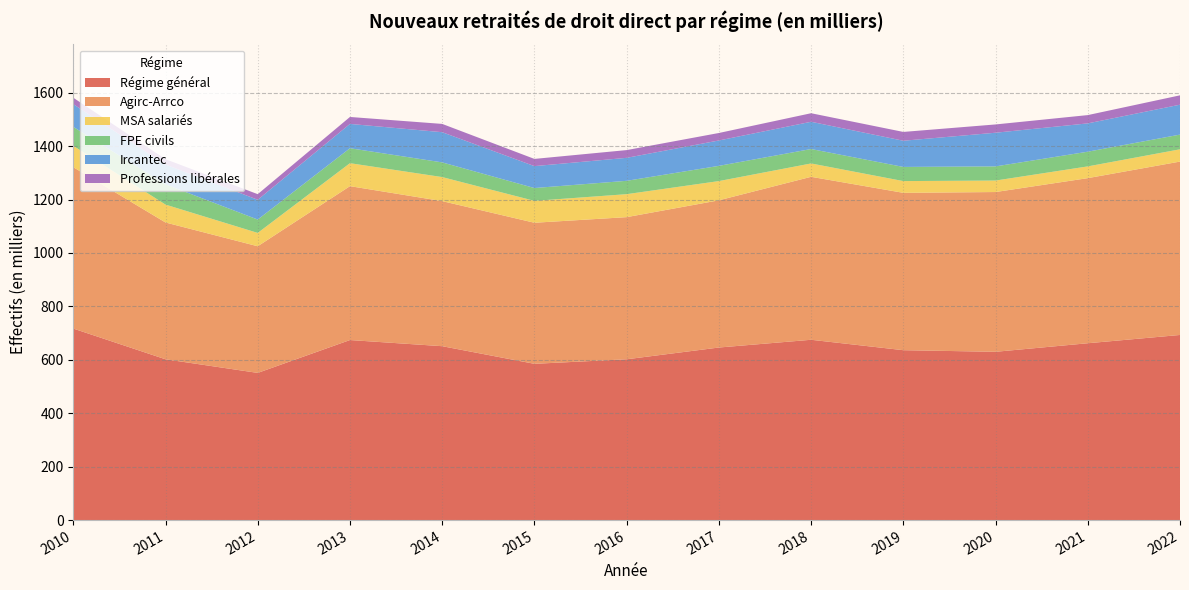

Reading right to left, transcribe all the data shown in this chart.

Régime général: 2022=693	2021=662	2020=630	2019=636	2018=675	2017=646	2016=602	2015=585	2014=651	2013=674	2012=551	2011=602	2010=717
Agirc-Arrco: 2022=649	2021=618	2020=598	2019=589	2018=610	2017=551	2016=532	2015=528	2014=543	2013=576	2012=474	2011=512	2010=604
MSA salariés: 2022=46	2021=44	2020=43	2019=44	2018=50	2017=72	2016=86	2015=82	2014=90	2013=86	2012=50	2011=67	2010=80
FPE civils: 2022=55	2021=55	2020=53	2019=53	2018=54	2017=57	2016=50	2015=48	2014=55	2013=56	2012=50	2011=76	2010=71
Ircantec: 2022=112	2021=106	2020=126	2019=98	2018=102	2017=95	2016=86	2015=82	2014=113	2013=91	2012=74	2011=74	2010=85
Professions libérales: 2022=35	2021=31	2020=31	2019=33	2018=32	2017=28	2016=29	2015=27	2014=31	2013=26	2012=21	2011=20	2010=24